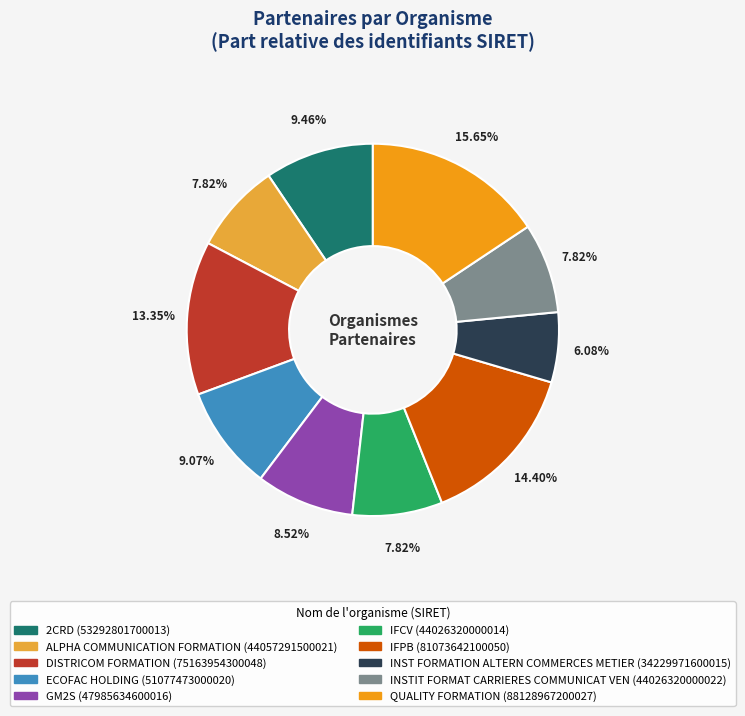

To the nearest percent, what percentage of the pie is INST FORMATION ALTERN COMMERCES METIER?

6%